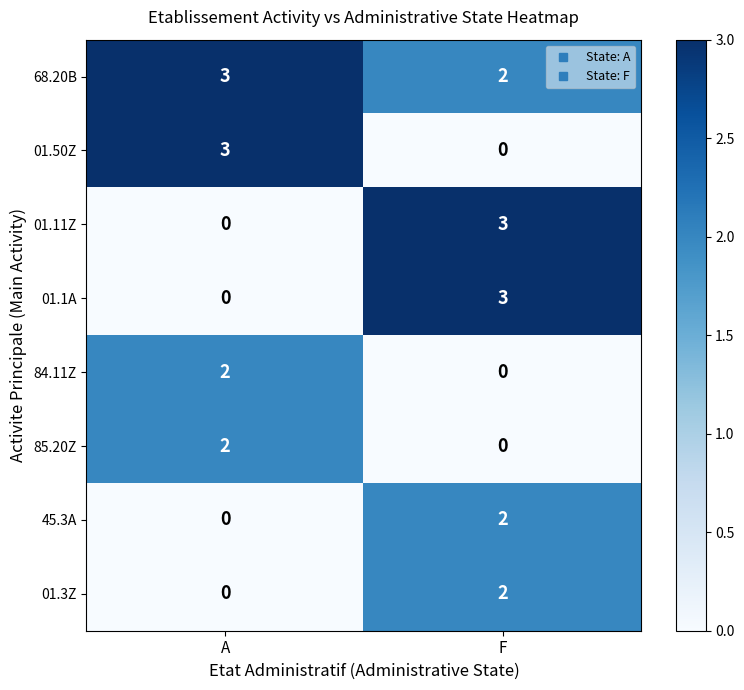

Reading right to left, extract all data points from this chart.

68.20B: F=2	A=3
01.50Z: F=0	A=3
01.11Z: F=3	A=0
01.1A: F=3	A=0
84.11Z: F=0	A=2
85.20Z: F=0	A=2
45.3A: F=2	A=0
01.3Z: F=2	A=0